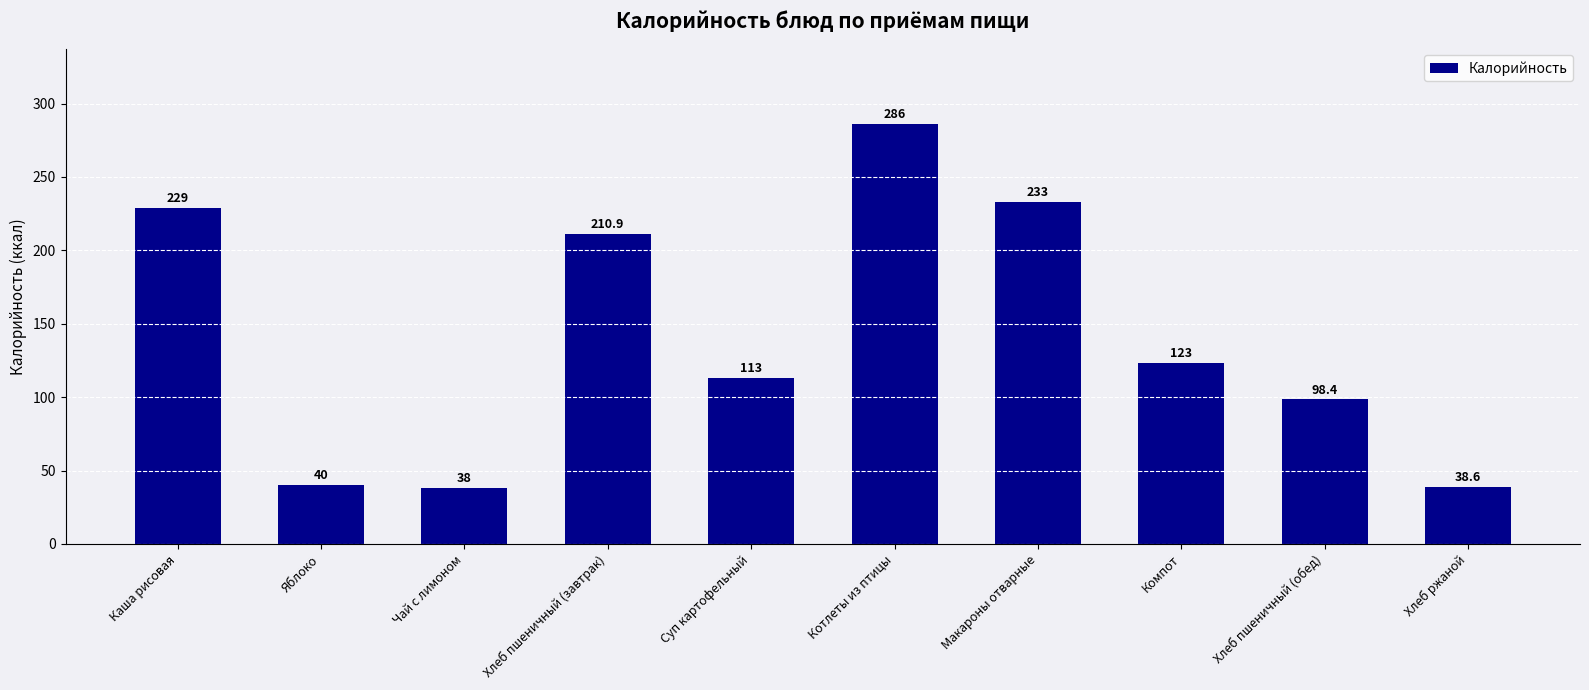

What is the value of the 1st bar from the left?

229.0